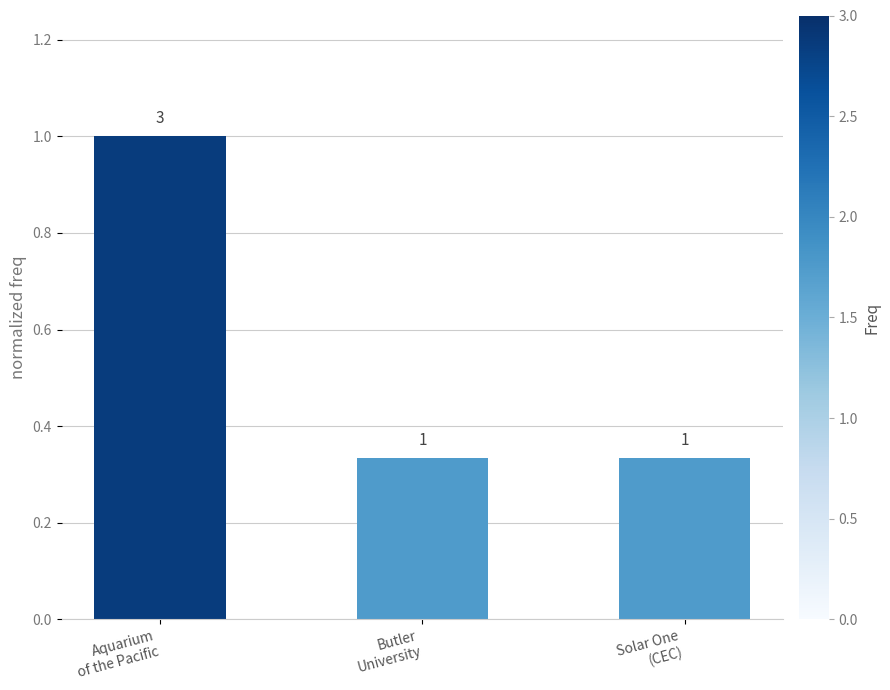

How many values are between 0 and 1?

3